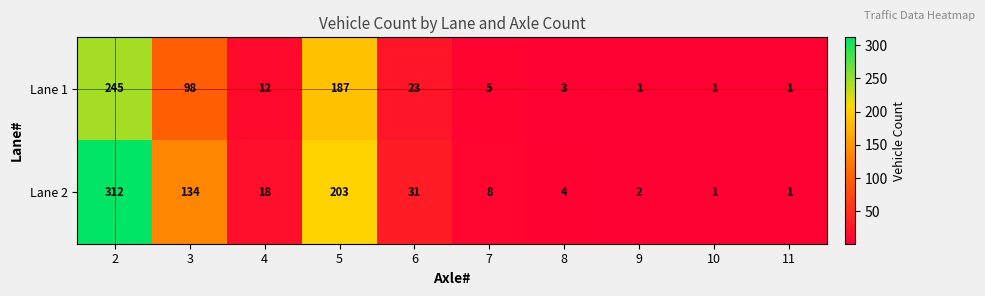

At which label is Lane 1 closest to 123?

3